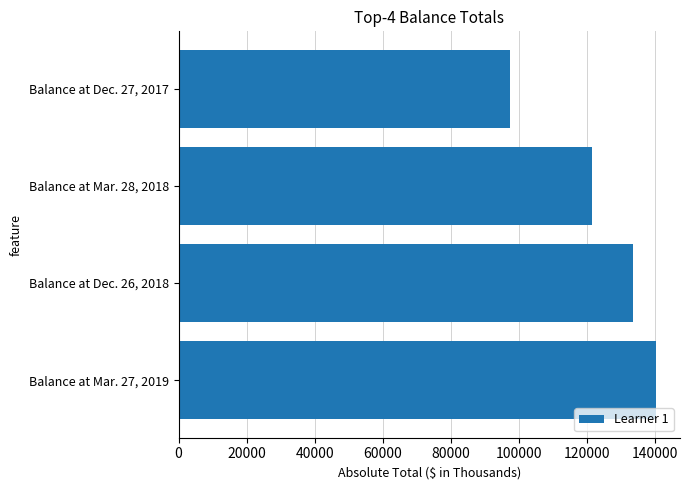

What is the smallest value displayed?

97360